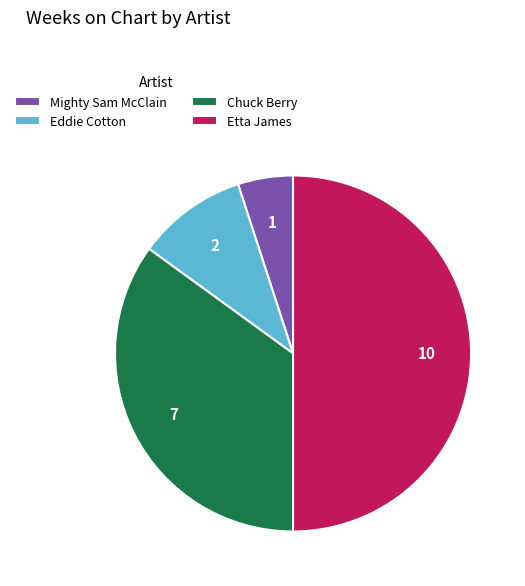

How many segments does this pie chart have?

4